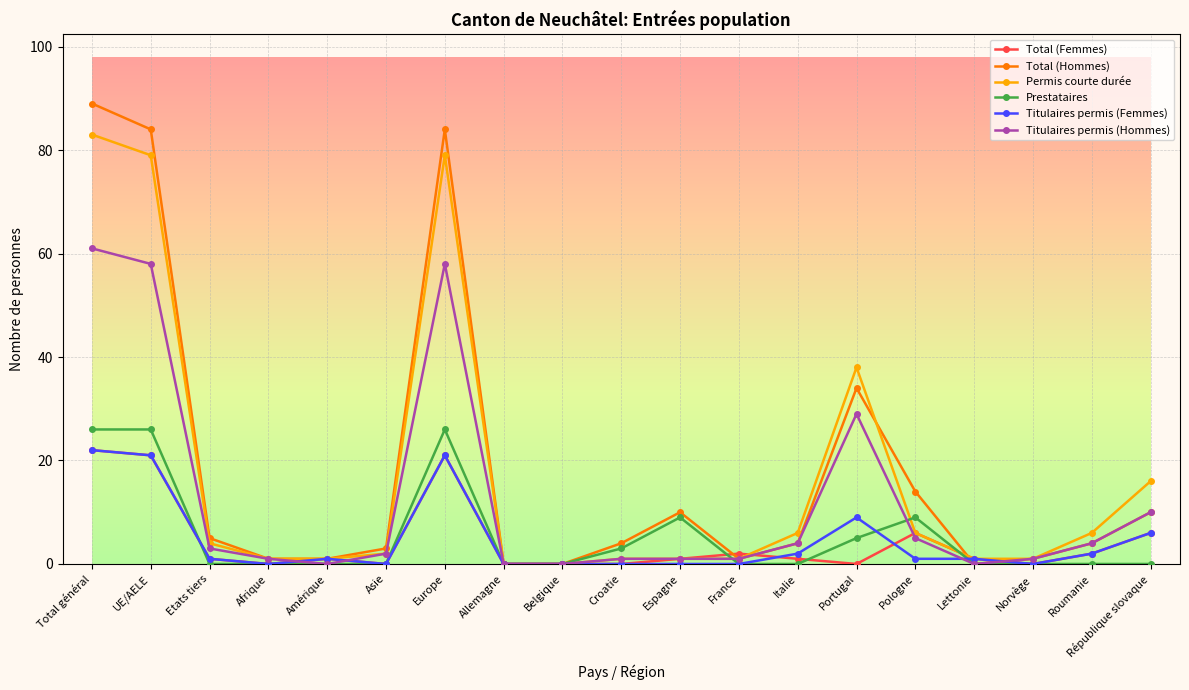

Reading right to left, extract all data points from this chart.

Total (Femmes): République slovaque=6	Roumanie=2	Norvège=0	Lettonie=1	Pologne=6	Portugal=0	Italie=1	France=2	Espagne=1	Croatie=0	Belgique=0	Allemagne=0	Europe=21	Asie=0	Amérique=1	Afrique=0	Etats tiers=1	UE/AELE=21	Total général=22
Total (Hommes): République slovaque=10	Roumanie=4	Norvège=1	Lettonie=0	Pologne=14	Portugal=34	Italie=4	France=1	Espagne=10	Croatie=4	Belgique=0	Allemagne=0	Europe=84	Asie=3	Amérique=1	Afrique=1	Etats tiers=5	UE/AELE=84	Total général=89
Permis courte durée: République slovaque=16	Roumanie=6	Norvège=1	Lettonie=1	Pologne=6	Portugal=38	Italie=6	France=1	Espagne=1	Croatie=1	Belgique=0	Allemagne=0	Europe=79	Asie=2	Amérique=1	Afrique=1	Etats tiers=4	UE/AELE=79	Total général=83
Prestataires: République slovaque=0	Roumanie=0	Norvège=0	Lettonie=0	Pologne=9	Portugal=5	Italie=0	France=0	Espagne=9	Croatie=3	Belgique=0	Allemagne=0	Europe=26	Asie=0	Amérique=0	Afrique=0	Etats tiers=0	UE/AELE=26	Total général=26
Titulaires permis (Femmes): République slovaque=6	Roumanie=2	Norvège=0	Lettonie=1	Pologne=1	Portugal=9	Italie=2	France=0	Espagne=0	Croatie=0	Belgique=0	Allemagne=0	Europe=21	Asie=0	Amérique=1	Afrique=0	Etats tiers=1	UE/AELE=21	Total général=22
Titulaires permis (Hommes): République slovaque=10	Roumanie=4	Norvège=1	Lettonie=0	Pologne=5	Portugal=29	Italie=4	France=1	Espagne=1	Croatie=1	Belgique=0	Allemagne=0	Europe=58	Asie=2	Amérique=0	Afrique=1	Etats tiers=3	UE/AELE=58	Total général=61